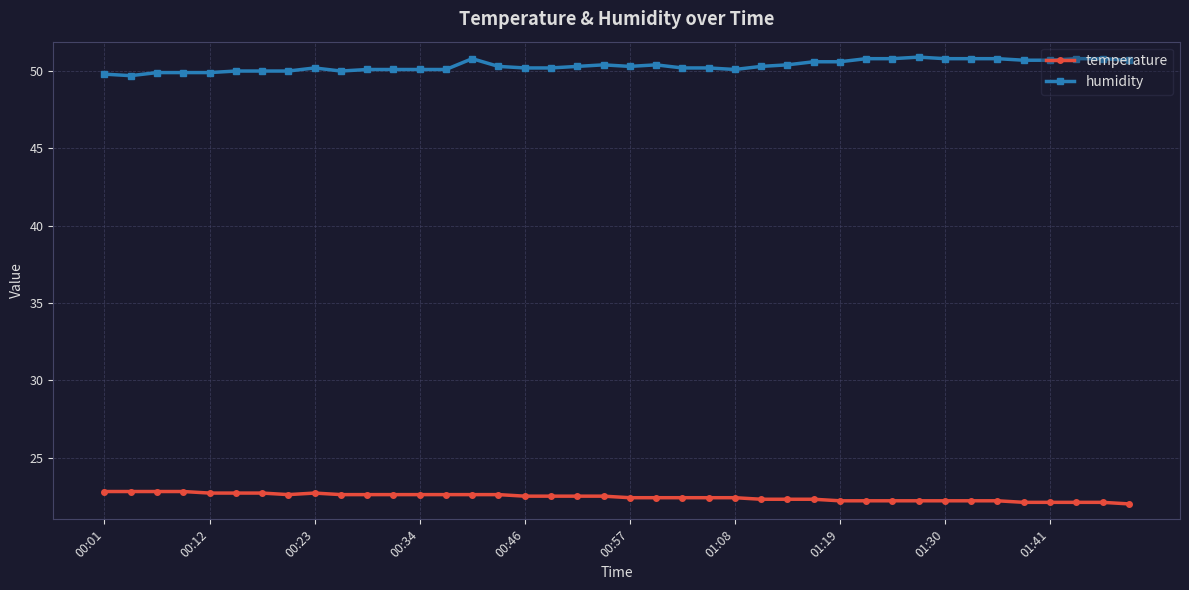

True or false: humidity and temperature cross at least once.

False